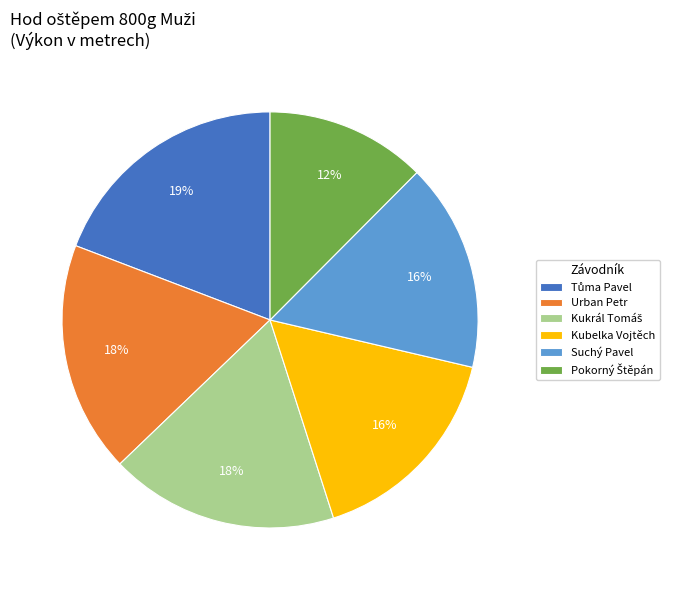

Between Urban Petr and Kubelka Vojtěch, which is larger?

Urban Petr